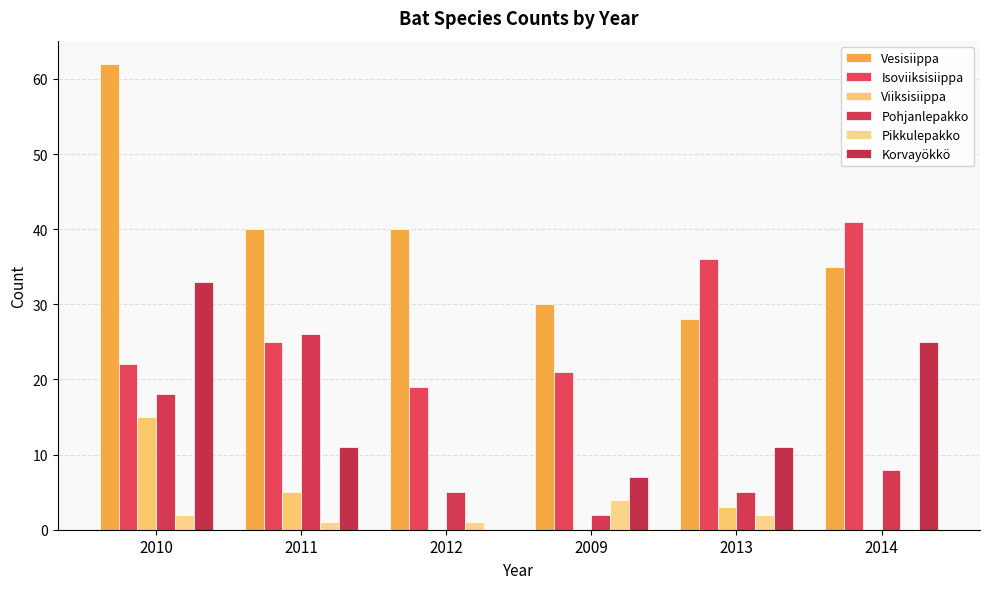

How many groups of bars are there?

6